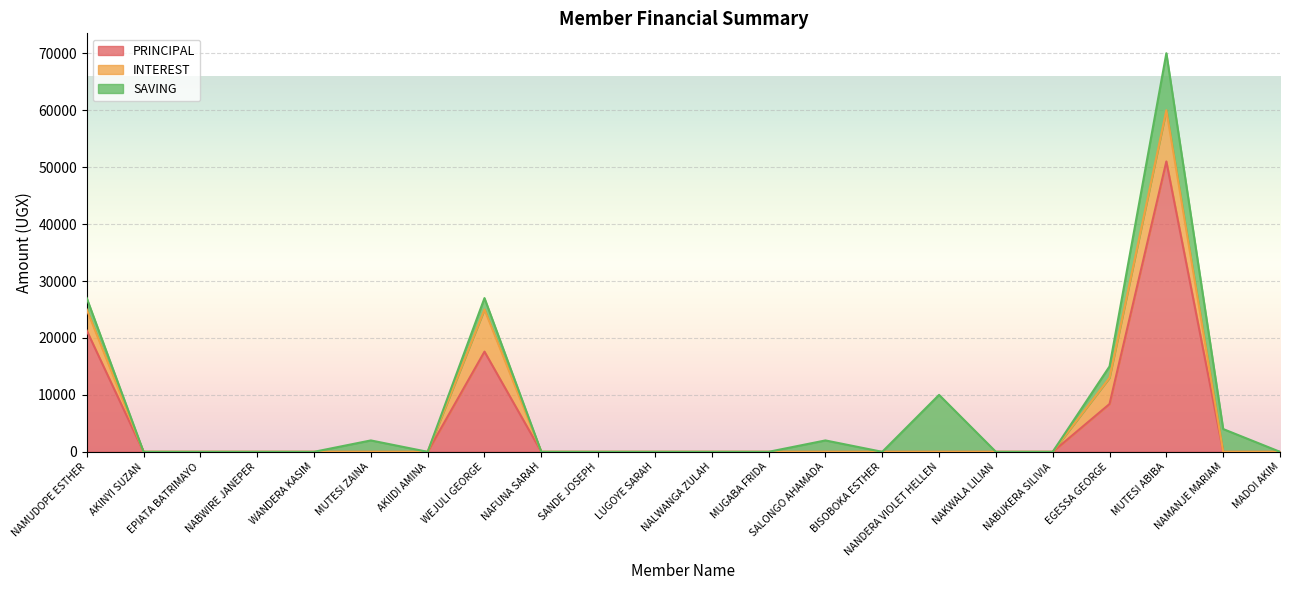

At which category is the sum across all series the highest?

MUTESI ABIBA